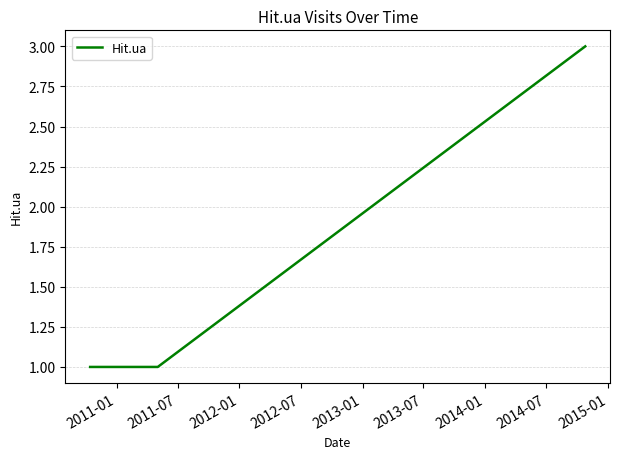

What is the maximum value shown in the chart?

3